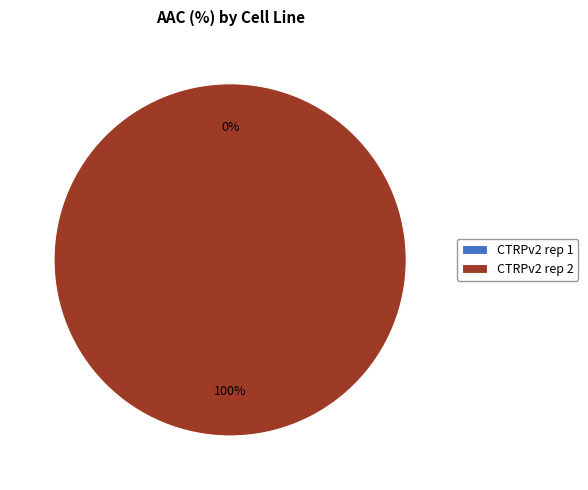

How many slices are in this pie chart?

2